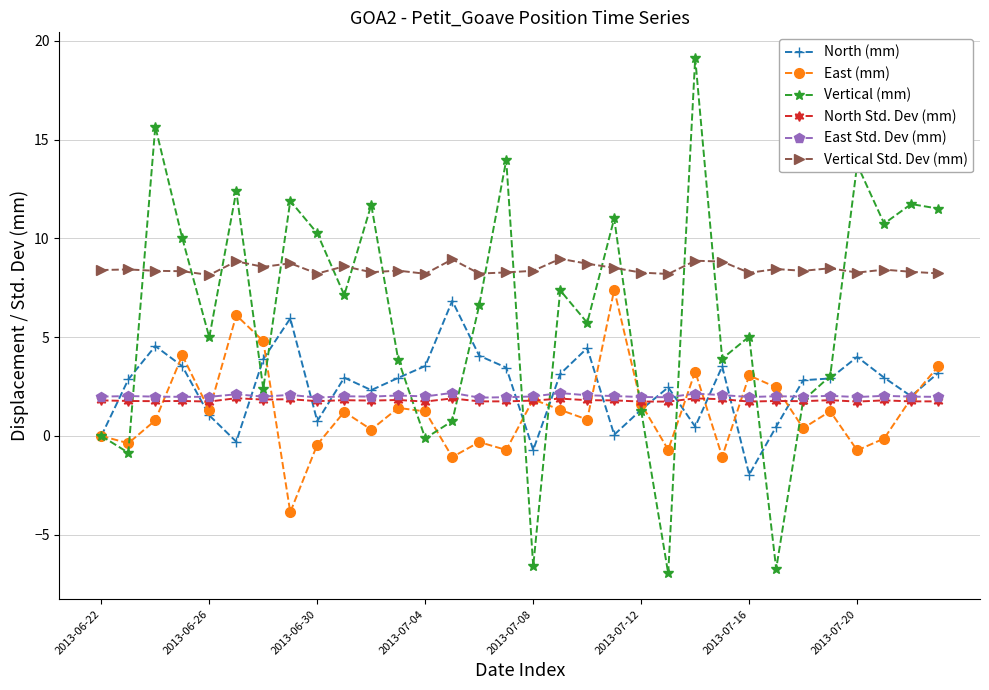

How many lines are shown in the chart?

6